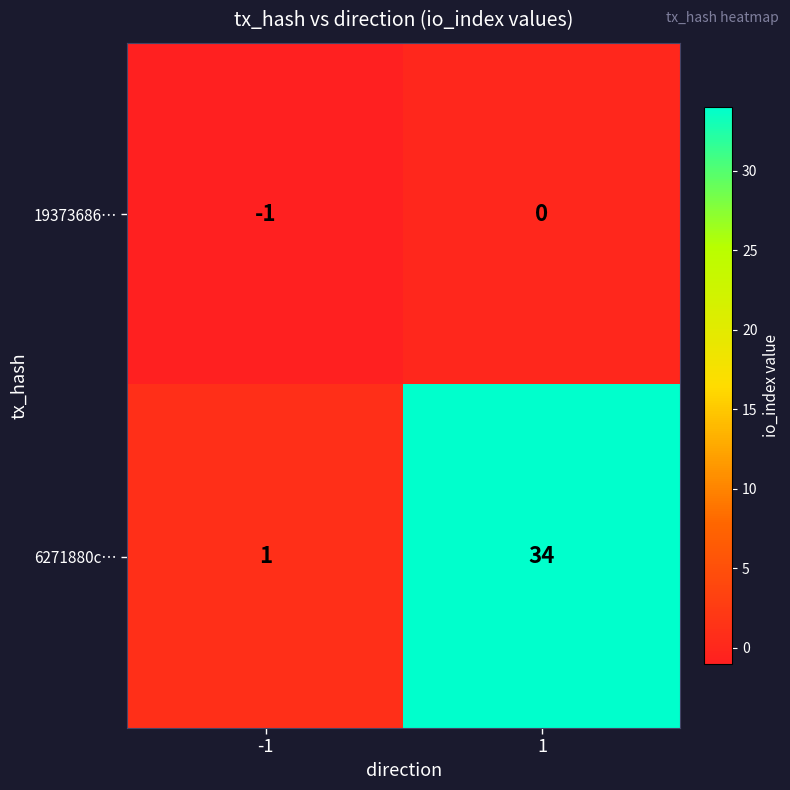

What is the total value across all series at 1?

34